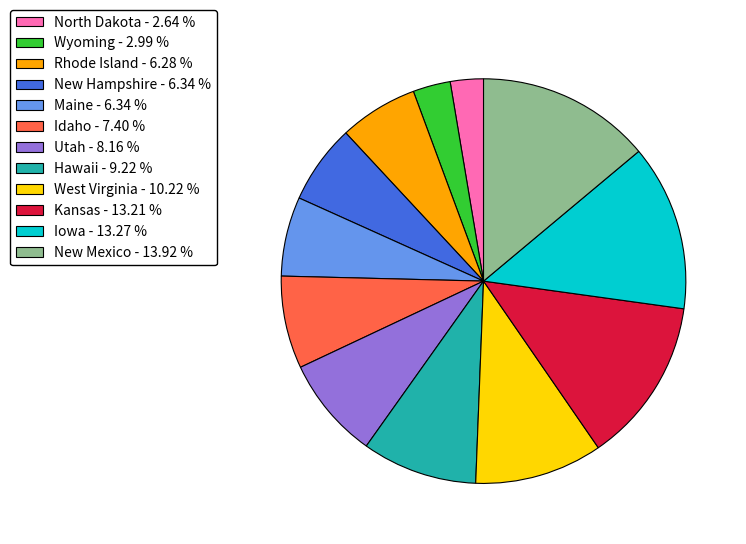

Do West Virginia - 10.22 % and Idaho - 7.40 % together represent more than half of the pie?

No